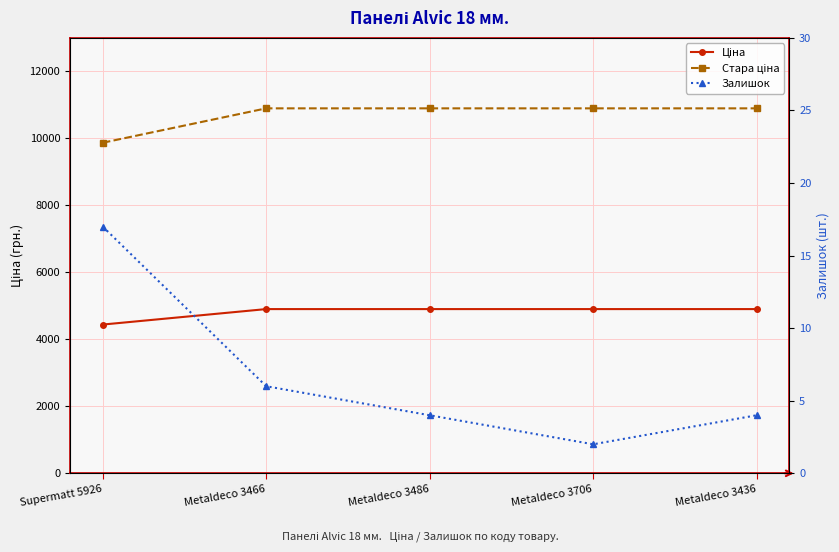

What is the difference between the maximum and minimum values in the Стара ціна series?

1026.7